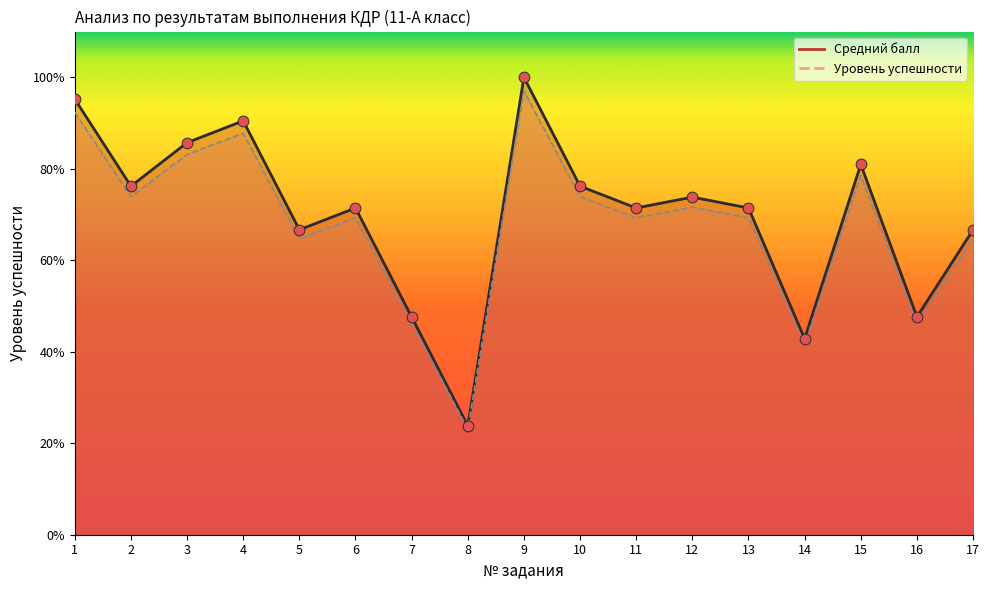

What are all the series names shown in the legend?

Средний балл, Уровень успешности